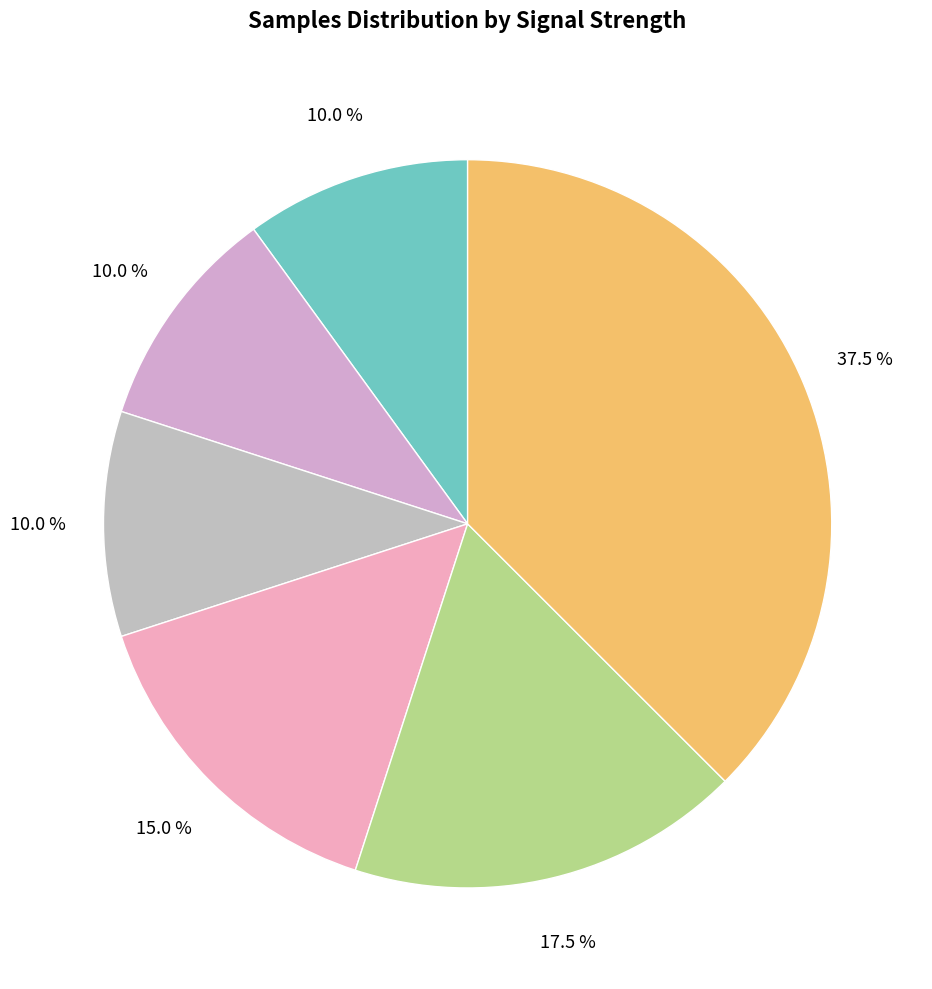

Count the number of slices in the pie.

6